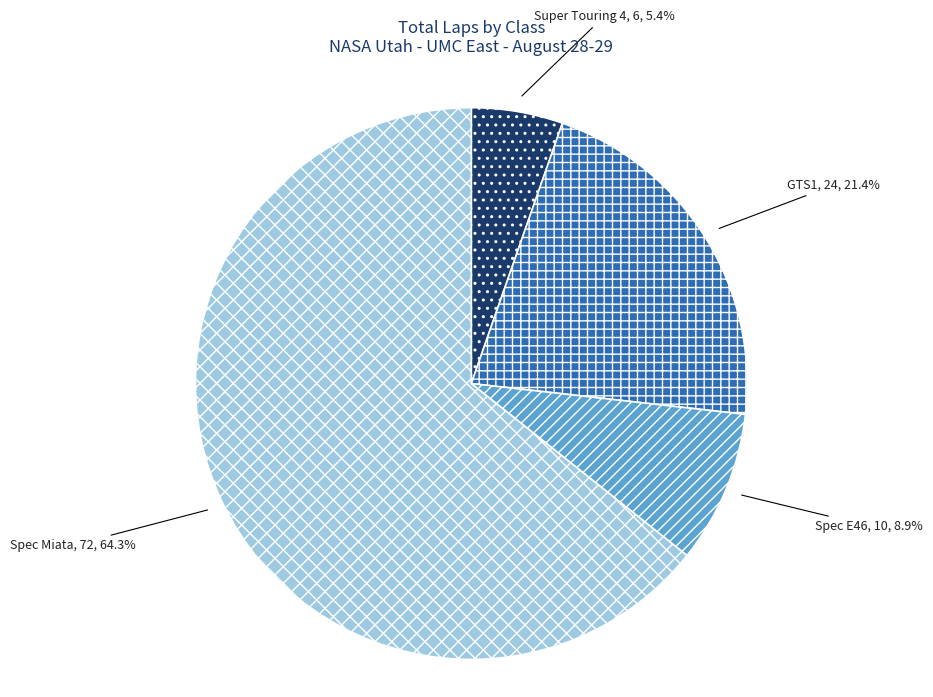

Which slice represents more than half of the pie?

Spec Miata